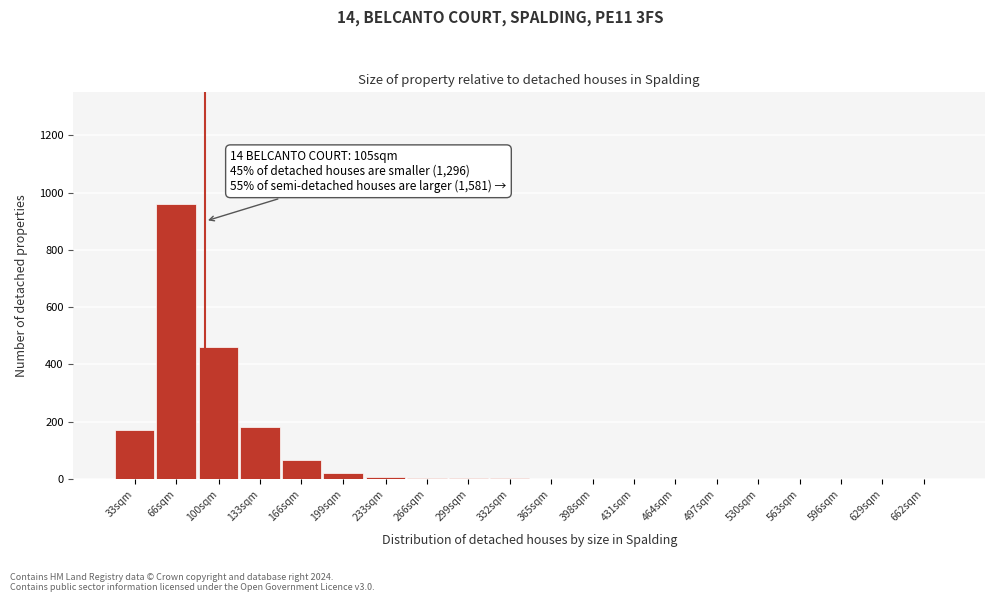

What is the maximum value shown in the chart?

960